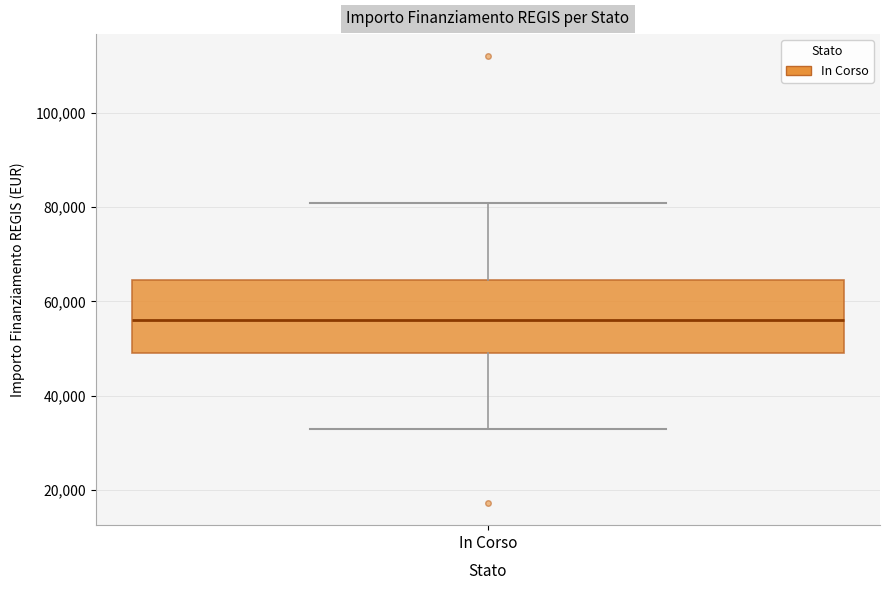

Where does the upper whisker of the box for In Corso end on the y-axis? The values are not printed on the chart, so give them approximately, as read against the axis.

80000